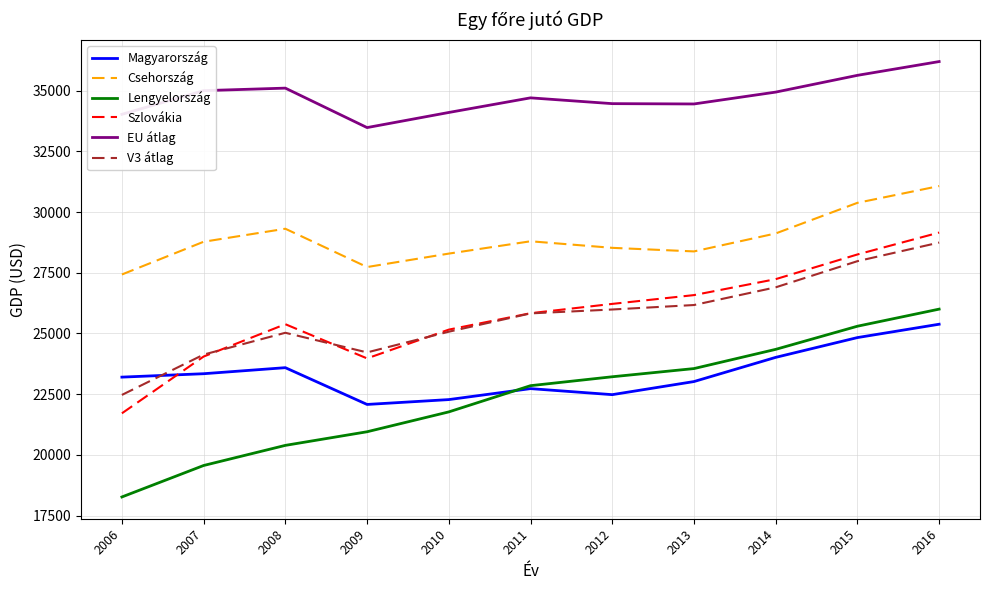

True or false: Szlovákia and Magyarország cross at least once.

True